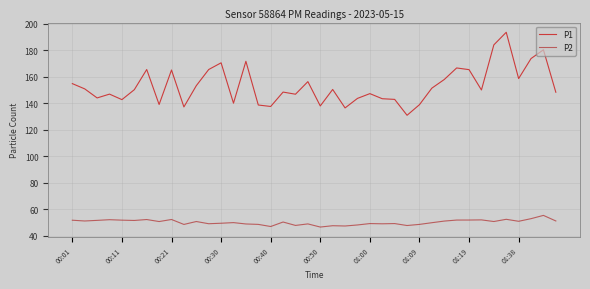

What is the difference between the second highest and second lowest values in the P2 series?

5.9